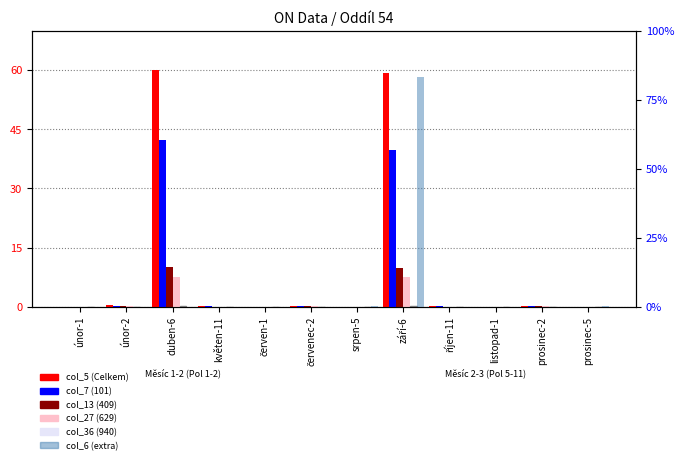

Count the number of data series in this chart.

6